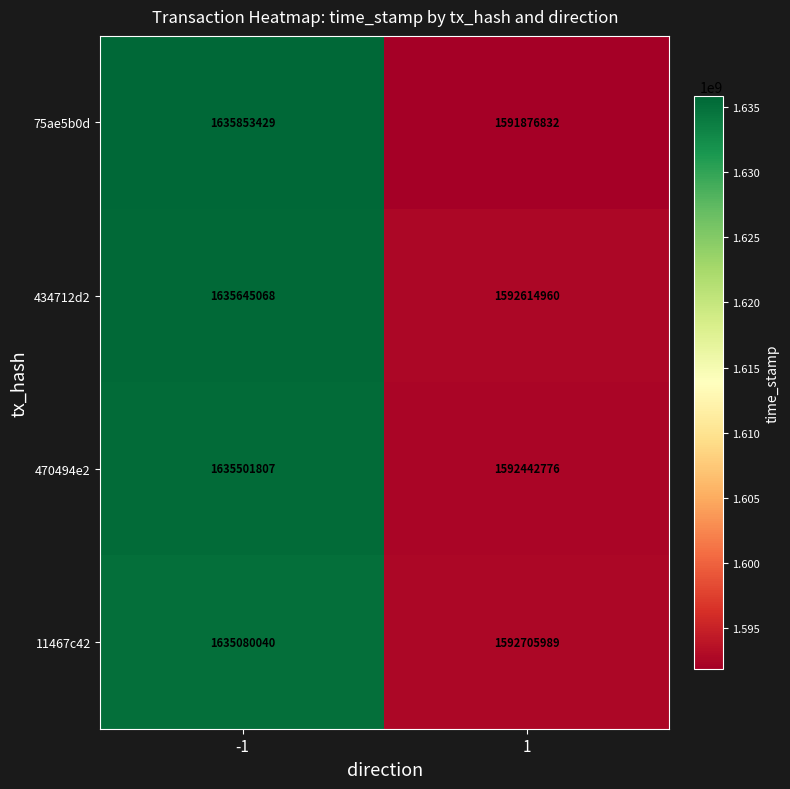

What is the difference between the maximum and minimum values in the 470494e2 series?

43059031